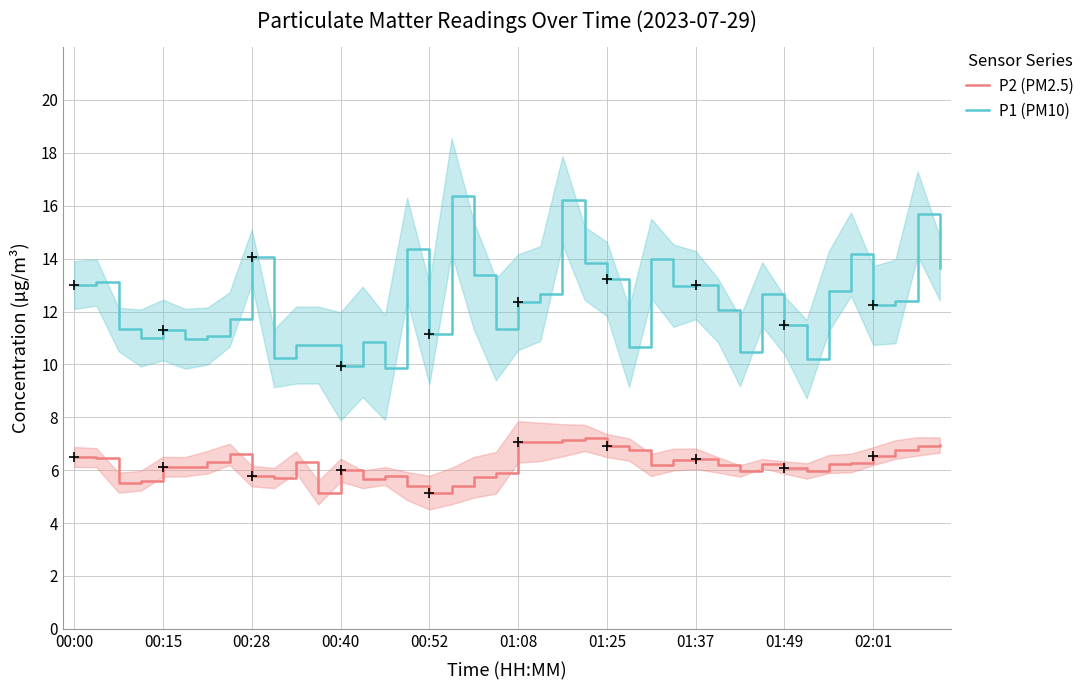

True or false: P2 (PM2.5) and P1 (PM10) intersect in this chart.

False